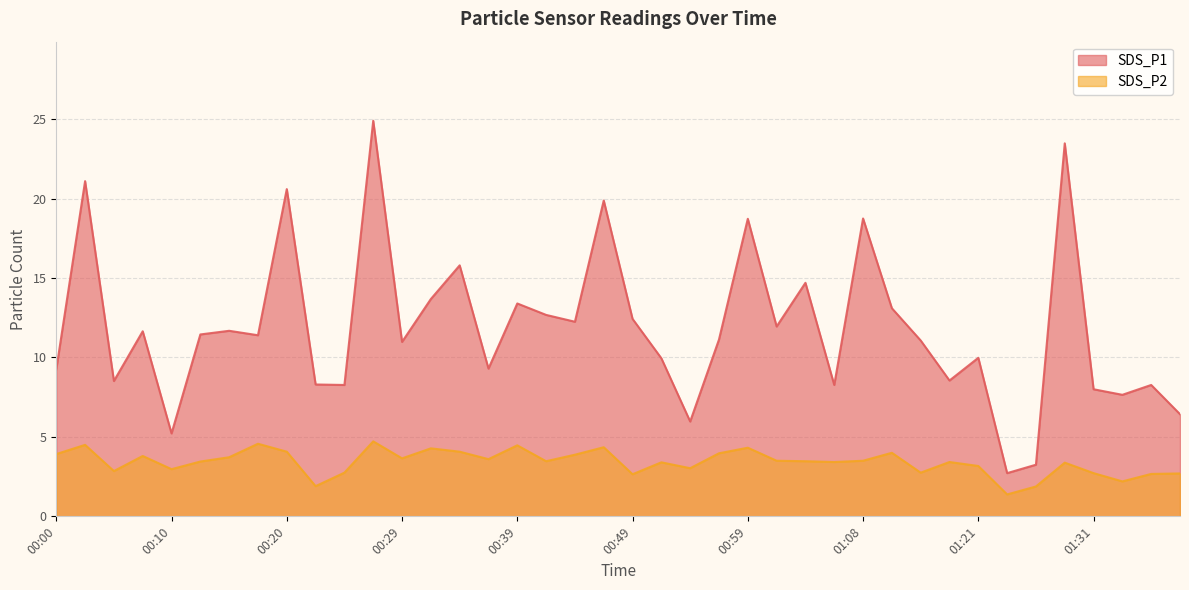

At how many categories does at least one series exceed 22?

2